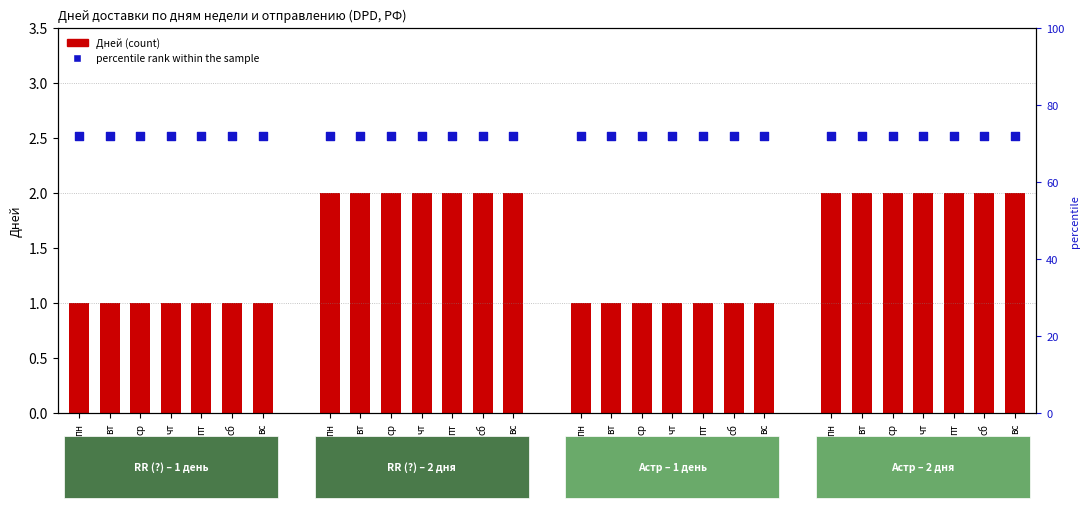

What is the total value across all series at сб?

291